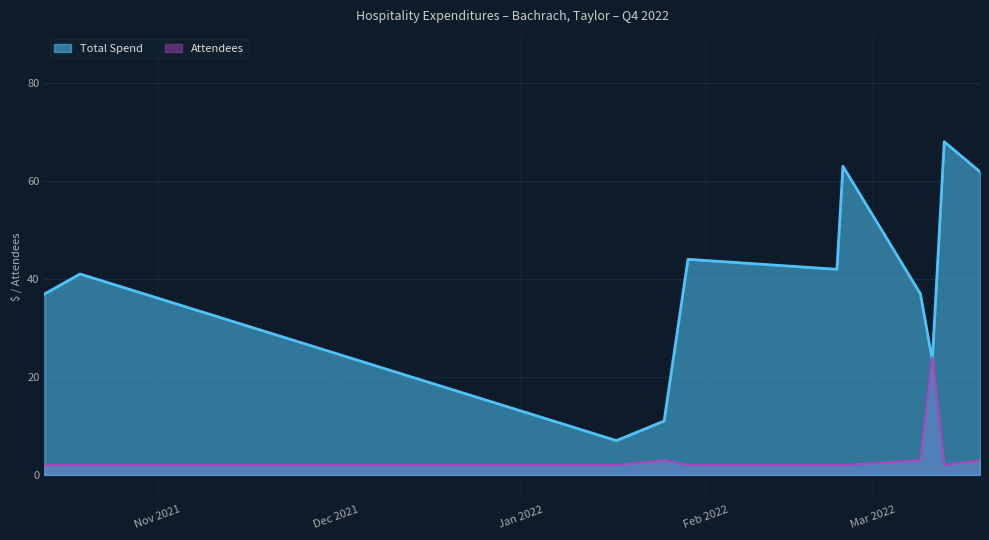

Reading left to right, what are all the values shown in this chart?

Total Spend: 36.9	41.0	7.0	11.0	44.0	42.0	63.0	37.0	23.4	68.0	61.9
Attendees: 2.0	2.0	2.0	3.0	2.0	2.0	2.0	3.0	24.0	2.0	3.0